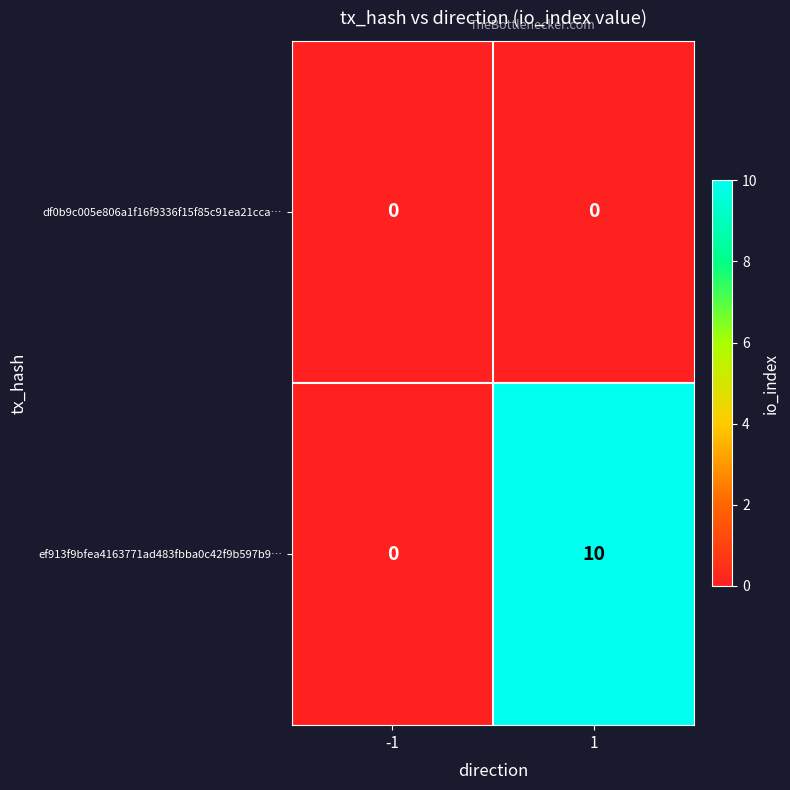

Between -1 and 1, which series saw the biggest shift?

ef913f9bfea4163771ad483fbba0c42f9b597b9…